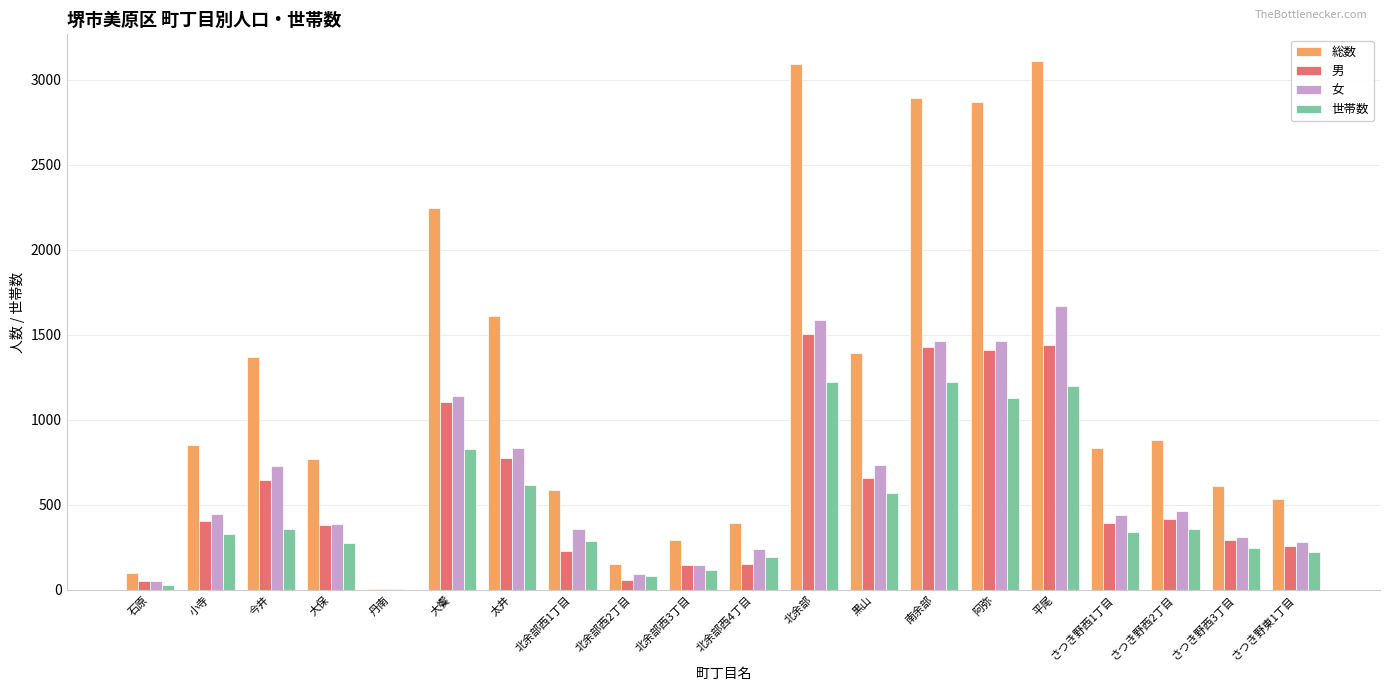

Count the number of categories in the chart.

20